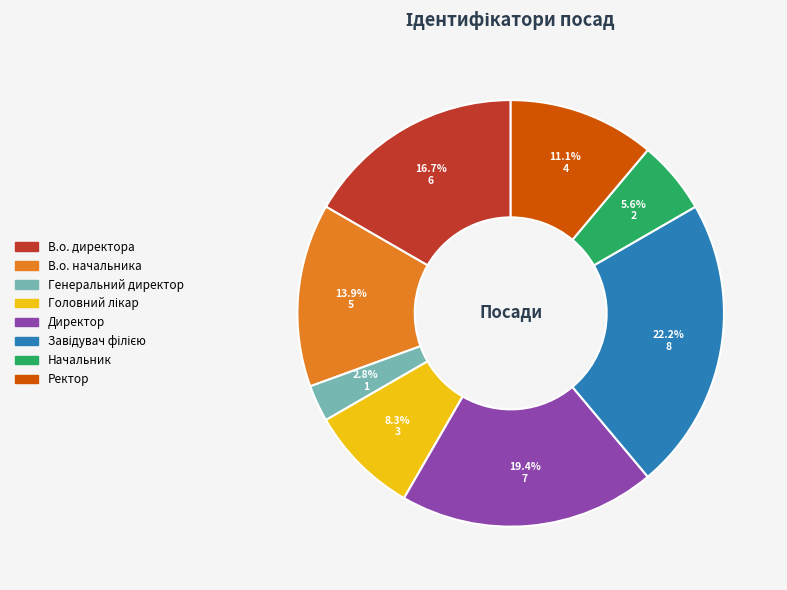

Which slice is the smallest?

Генеральний директор